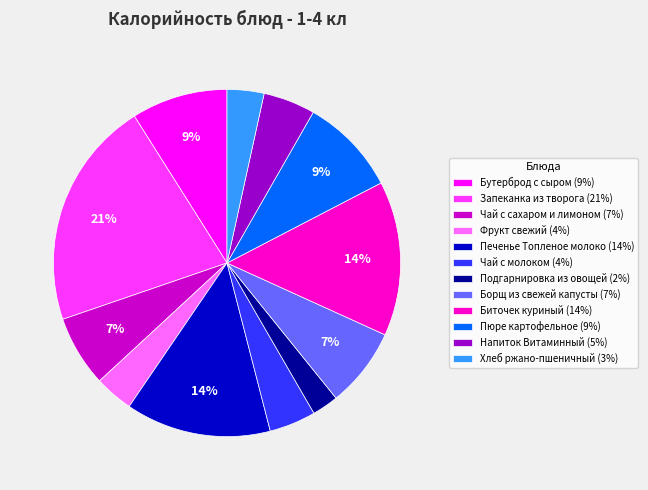

Is there any slice that represents more than half of the pie?

No